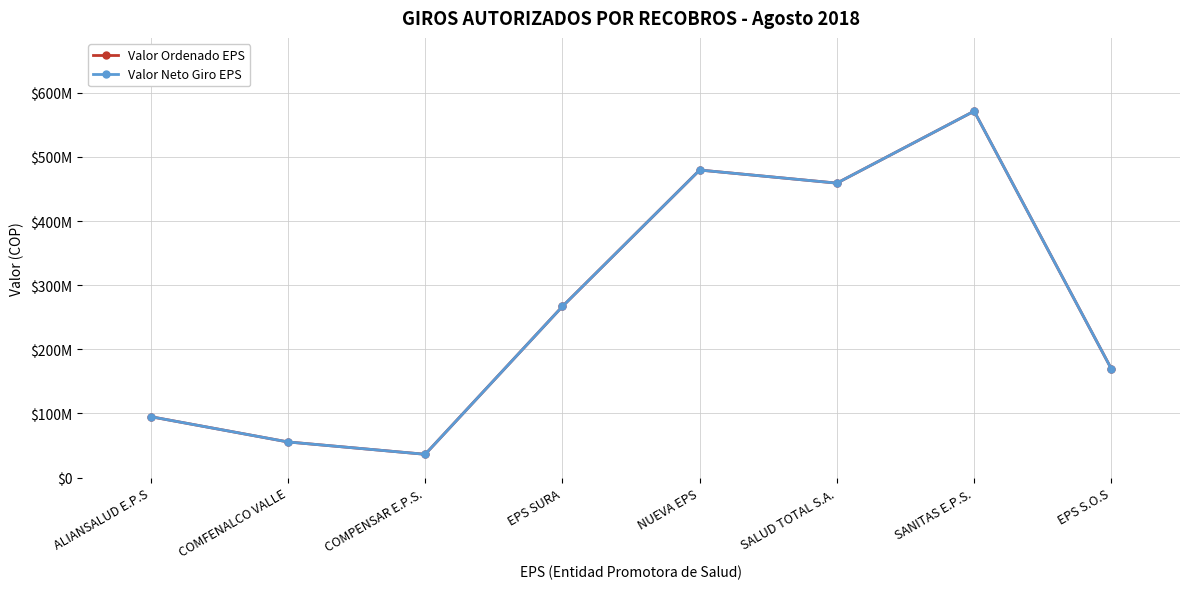

The value of Valor Ordenado EPS at EPS S.O.S is 169435775.0. True or false?

True